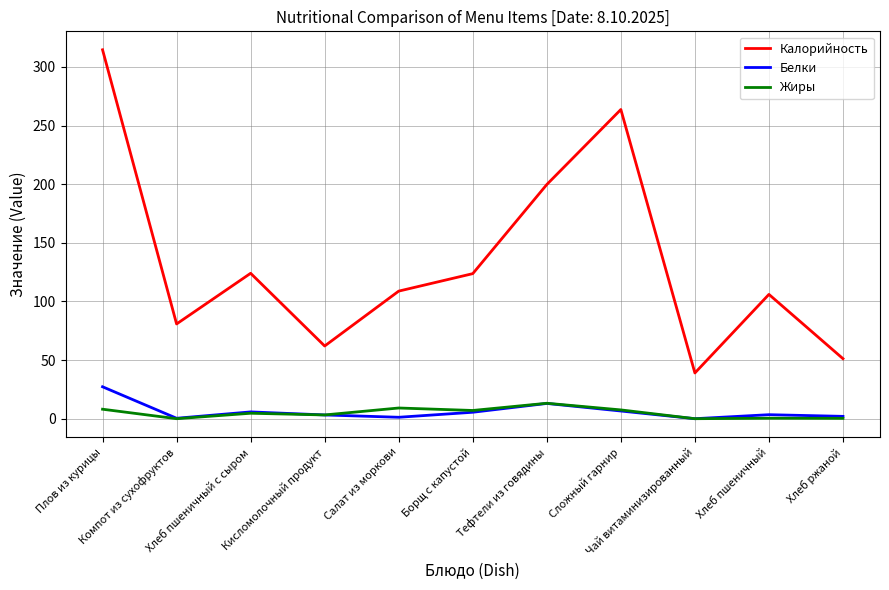

Is this an area chart (filled region under the line)?

No